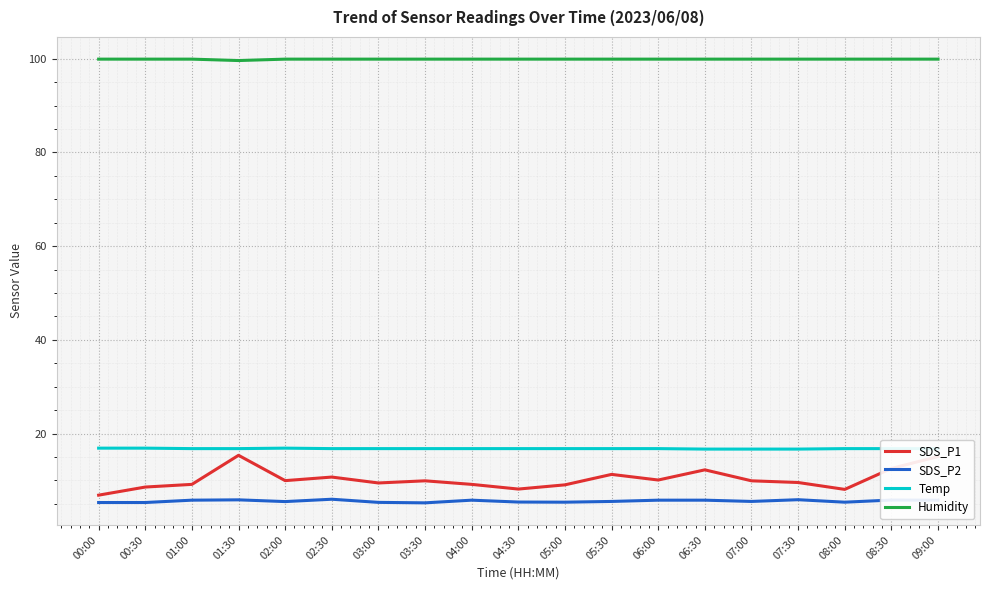

At 08:30, list the series in order from largest to smallest.

Humidity, Temp, SDS_P1, SDS_P2